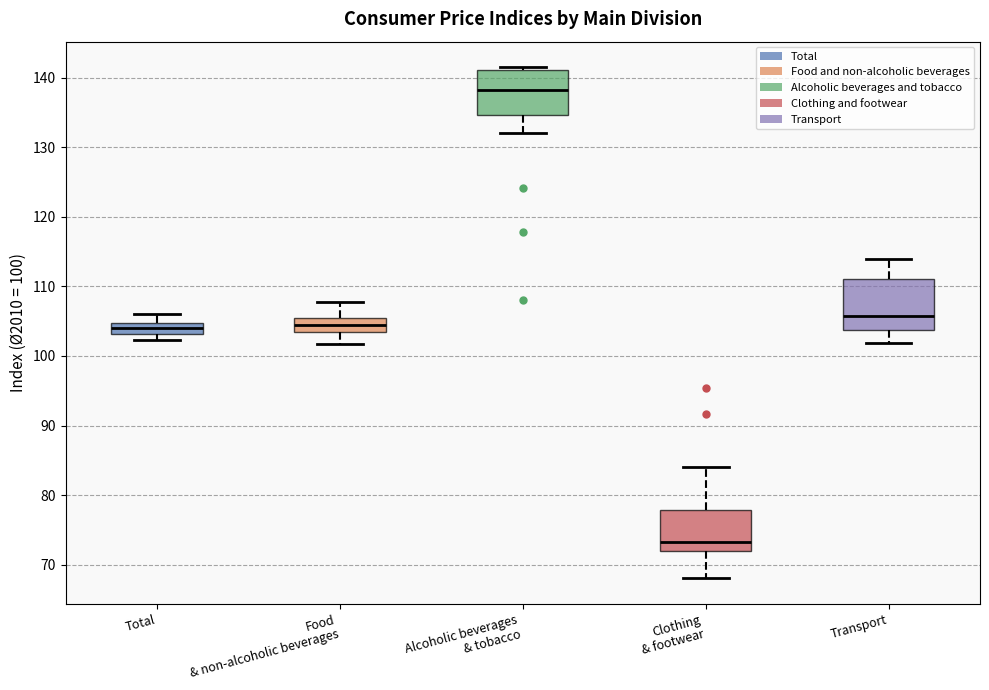

Reading left to right, read every box against the y-axis: the position of its median line, the range the box covers, and the ends of its whiskers. The values are not printed on the chart, so give them approximately, as read against the axis.

Total: median 104, box 103 to 105, whiskers 102 to 106
Food & non-alcoholic beverages: median 104 (inside the box), box 104 to 106, whiskers 102 to 108
Alcoholic beverages & tobacco: median 138, box 135 to 141, whiskers 132 to 142
Clothing & footwear: median 73, box 72 to 78, whiskers 68 to 84
Transport: median 106, box 104 to 111, whiskers 102 to 114